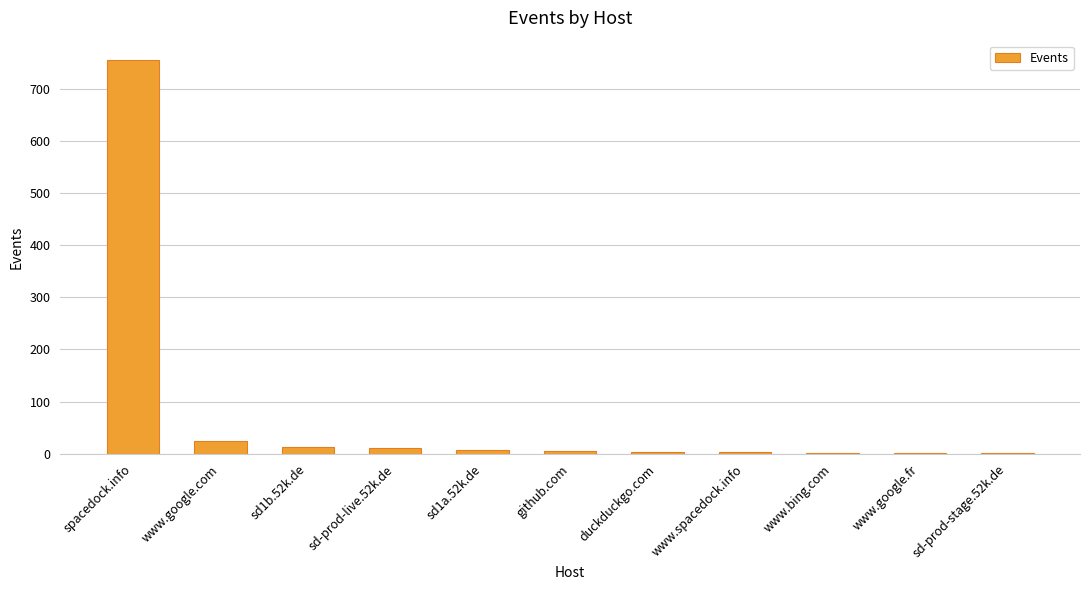

Where is the data nearest to the value 377?

www.google.com